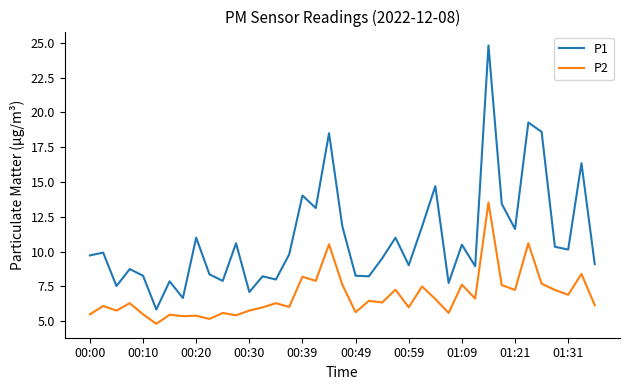

Does the chart have visible grid lines?

No